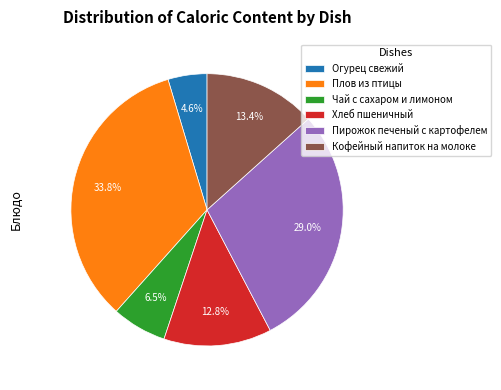

How many slices are in this pie chart?

6